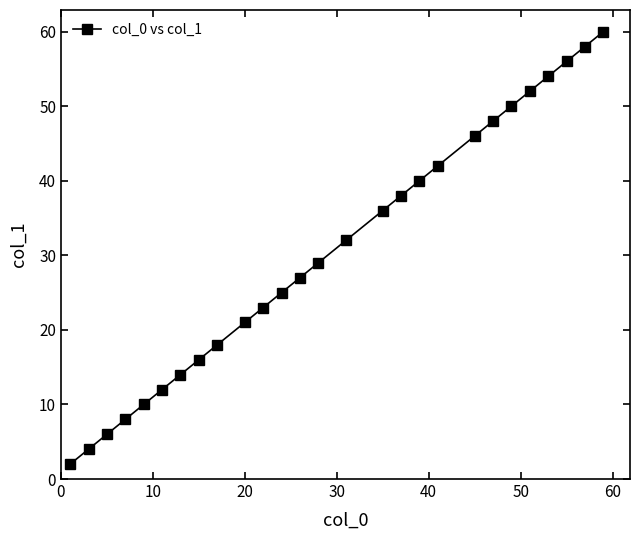

What is the value of the 5th point from the left?

10